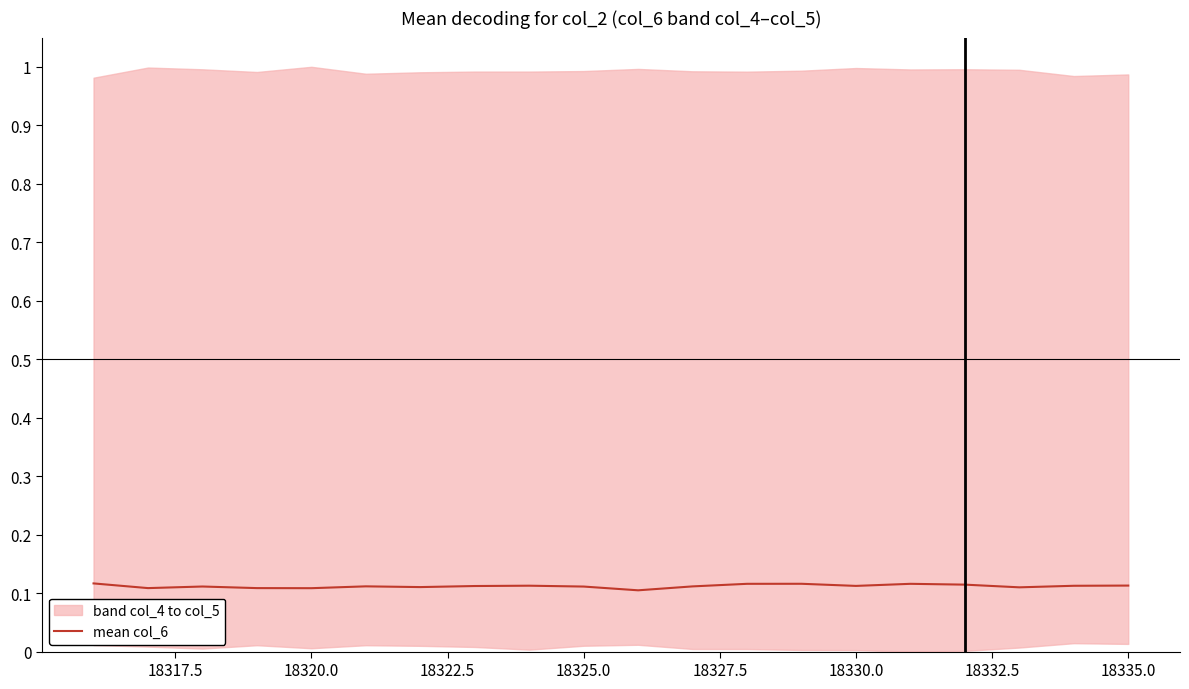

The value at 18330.0 is 0.0. True or false?

False